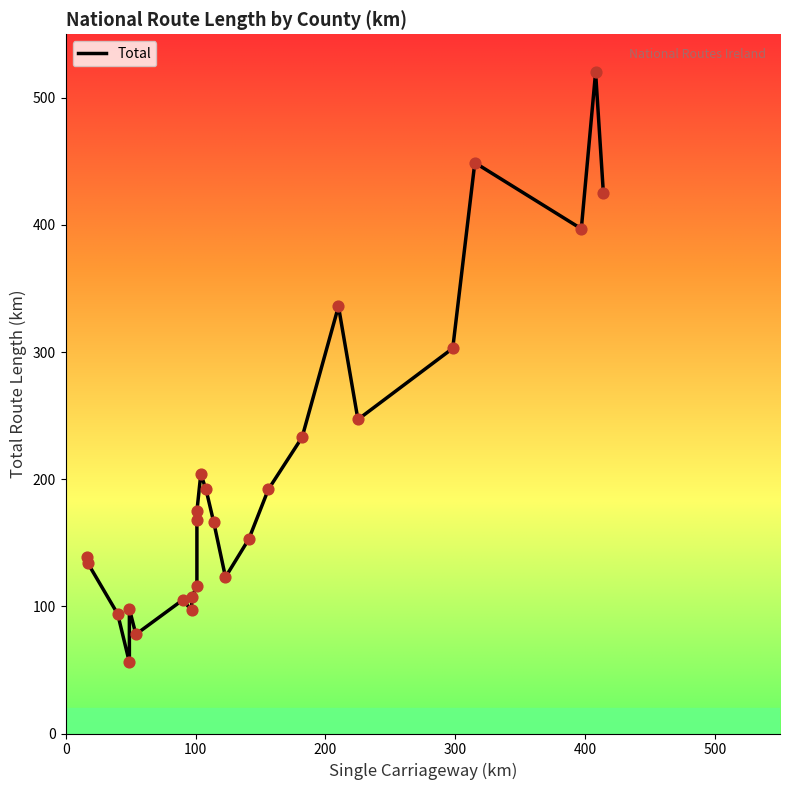

What is the change in value from Offaly to Roscommon?

+131